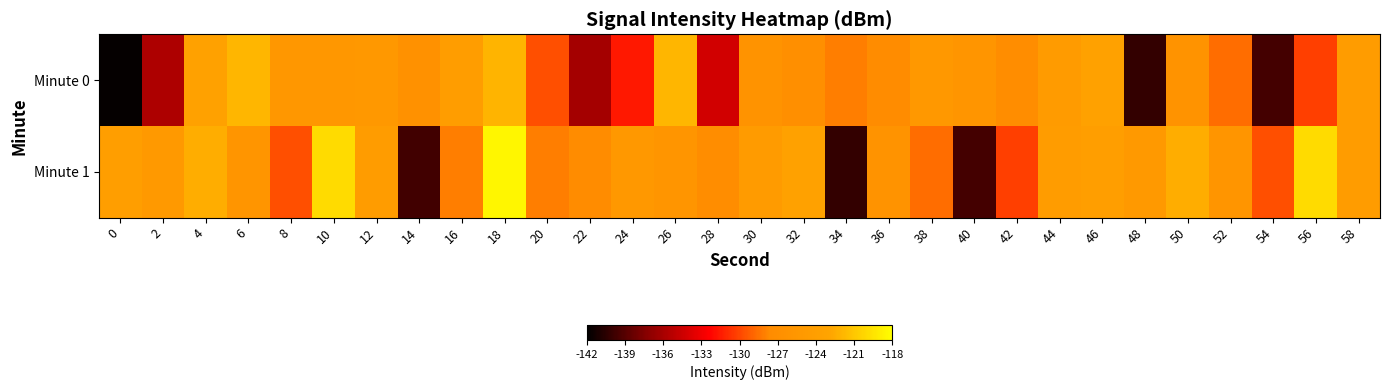

How many distinct data groups are displayed?

2